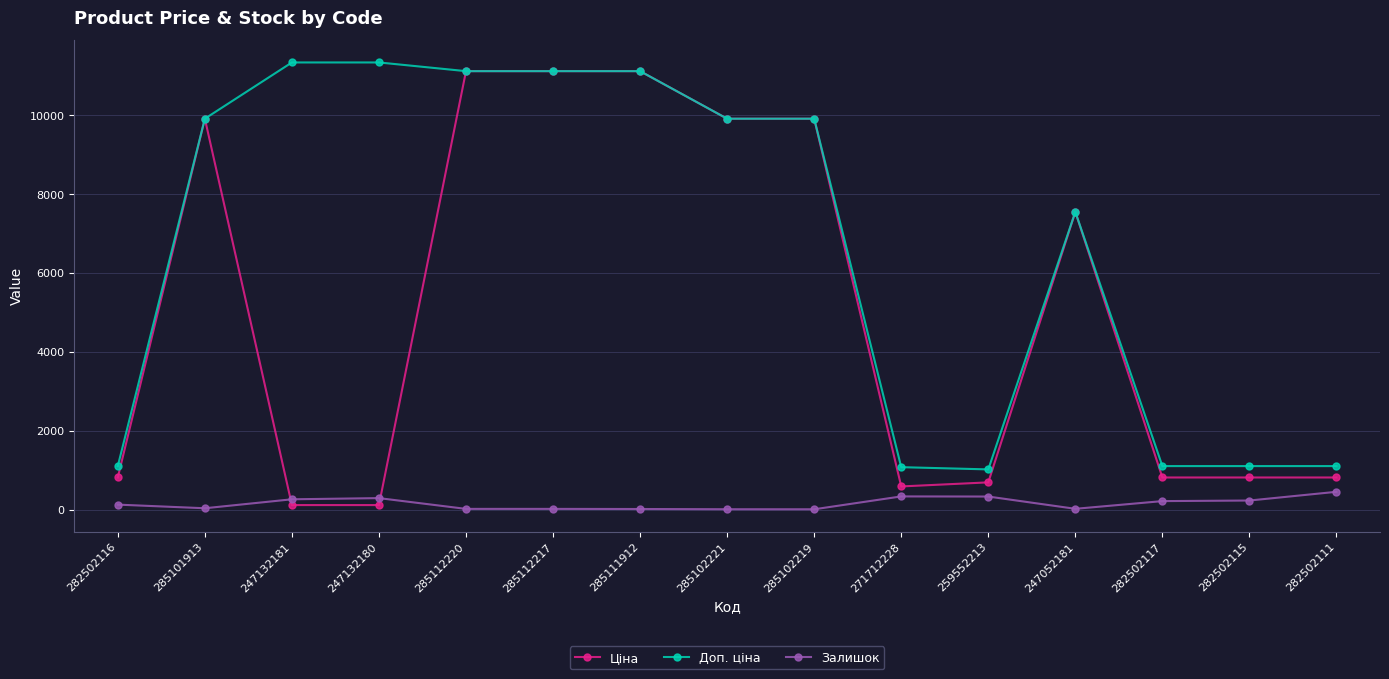

Count the number of data series in this chart.

3